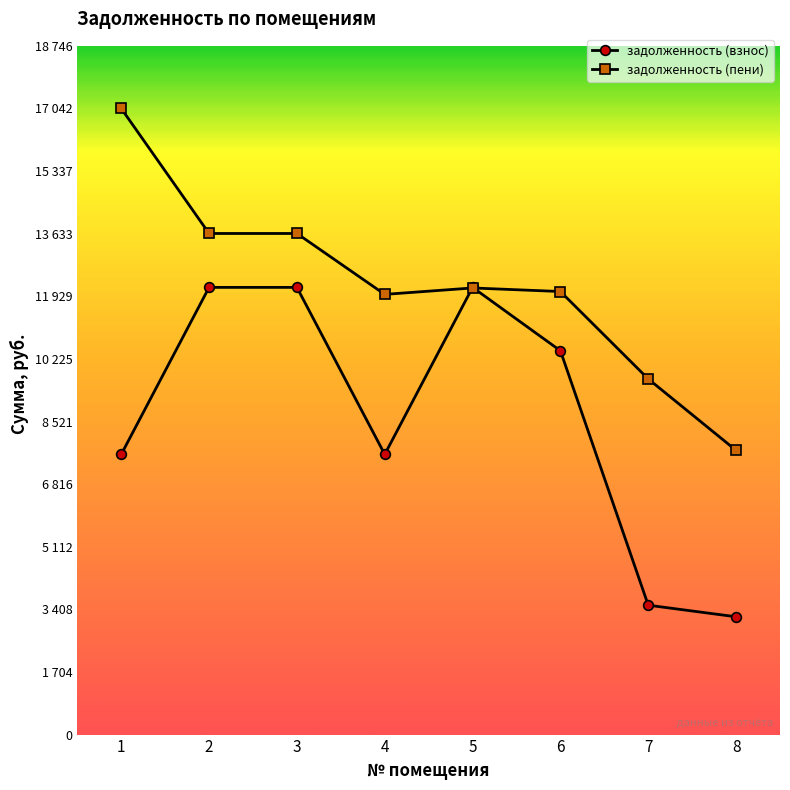

What are all the series names shown in the legend?

задолженность (взнос), задолженность (пени)